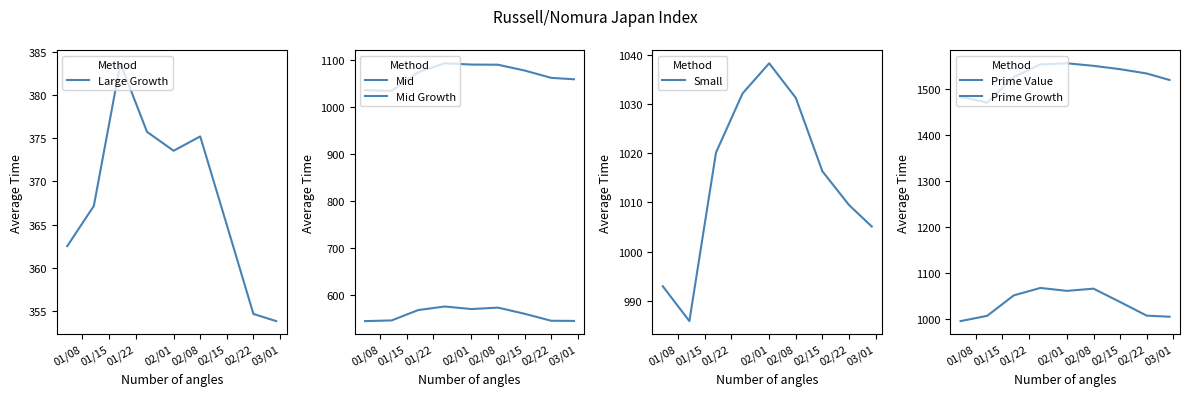

True or false: Large Growth has a value of 373.6 at 02/01.

True